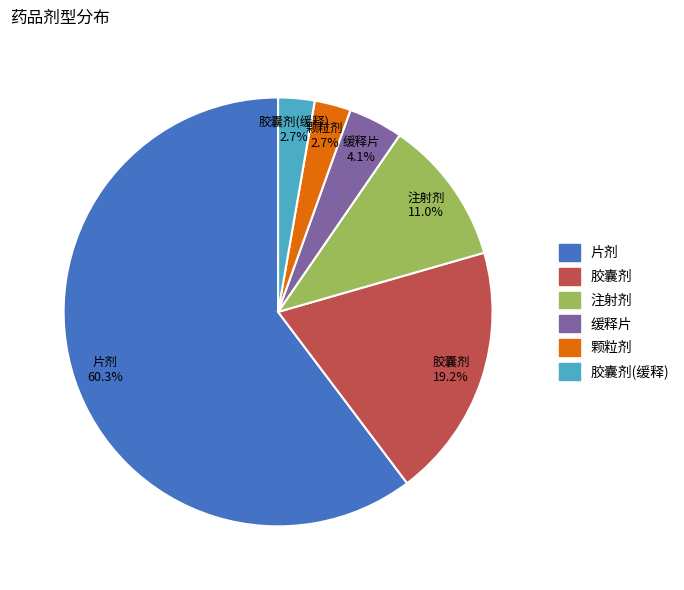

Is there a majority slice in this chart?

Yes